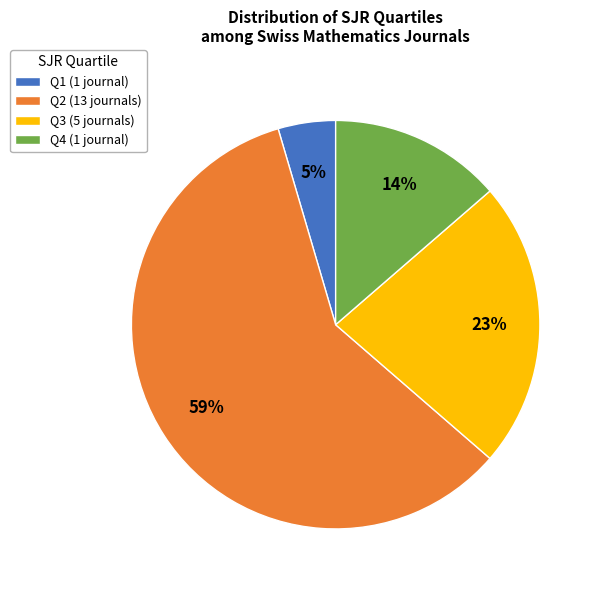

To the nearest percent, what is the average slice percentage?

25%